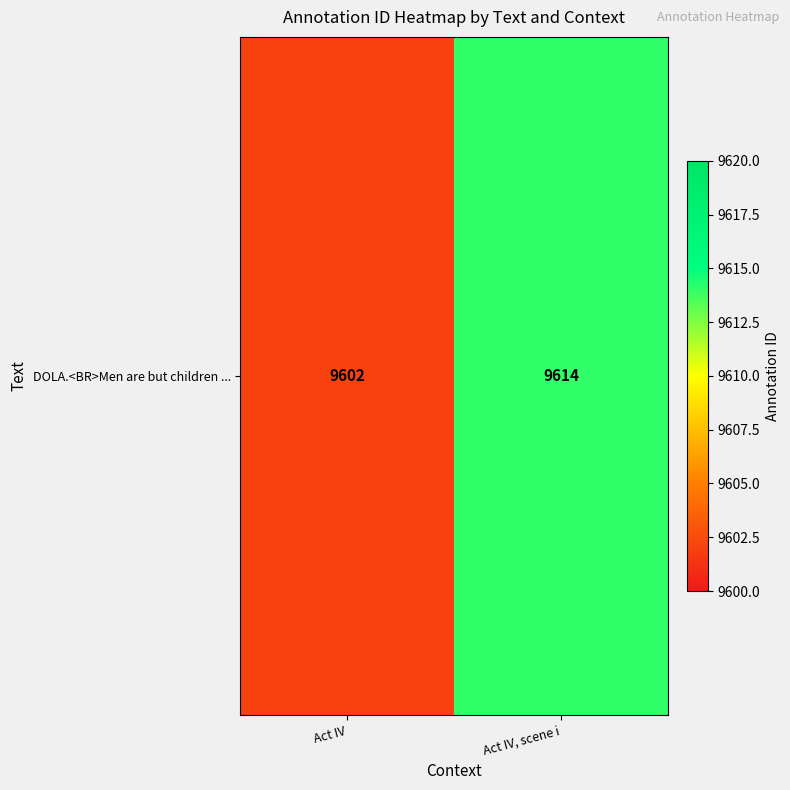

Is it true that the value at Act IV, scene i is 9614?

True